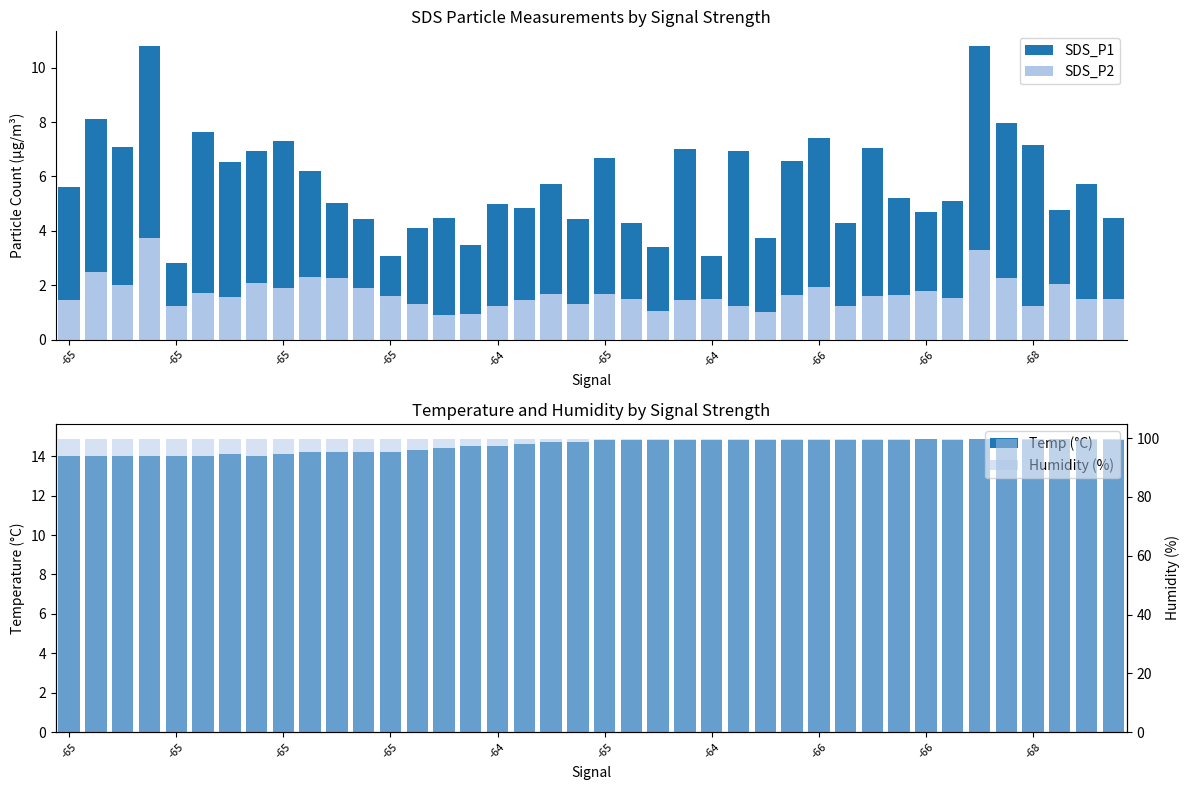

Rank the series at 19 from lowest to highest value.

SDS_P2, SDS_P1, Temp (°C), Humidity (%)